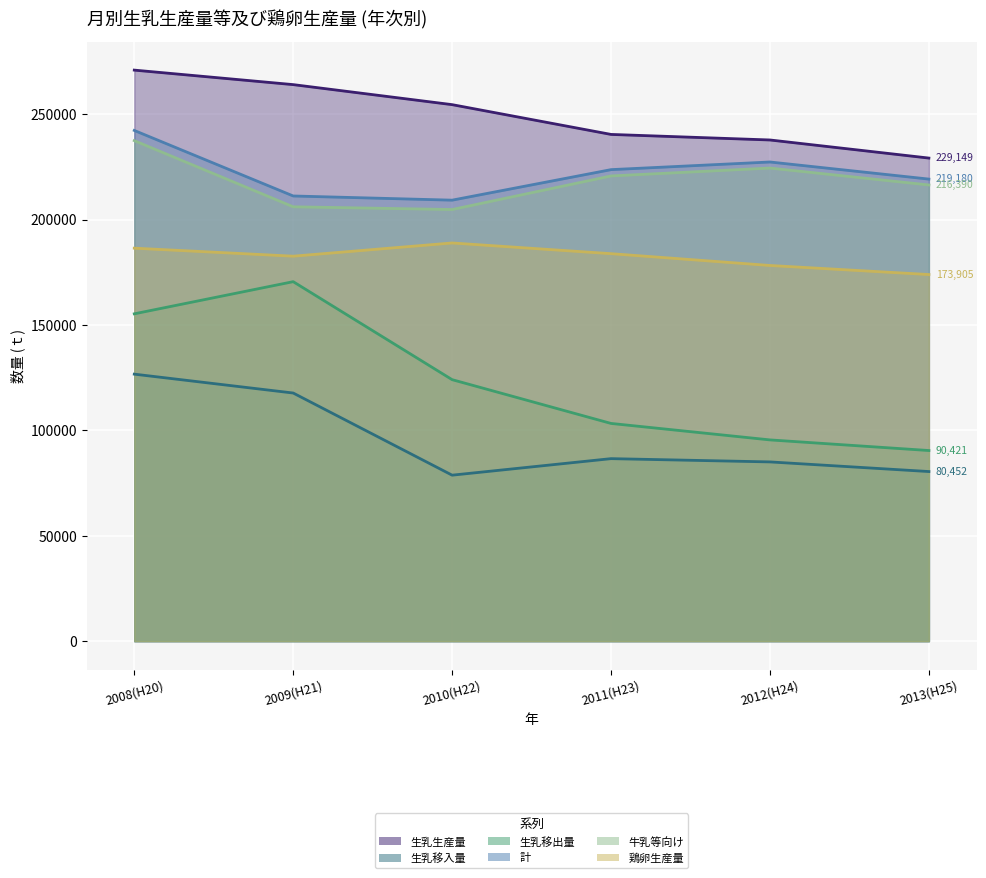

Count the 鶏卵生産量 values in the range 178203 to 186414.

4